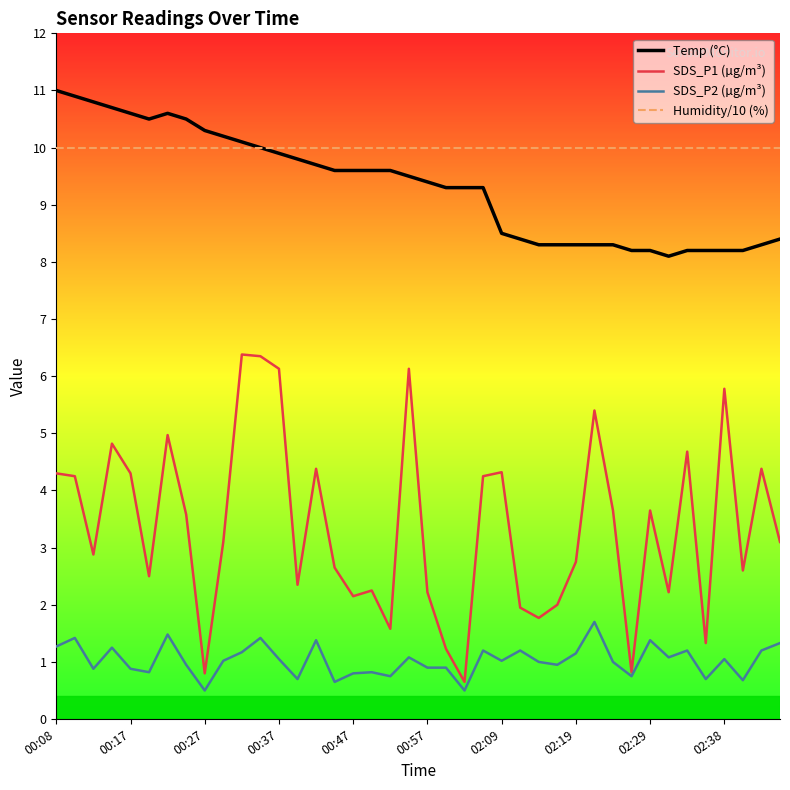

List the series in order of their peak value, lowest first.

SDS_P2 (µg/m³), SDS_P1 (µg/m³), Humidity/10 (%), Temp (°C)